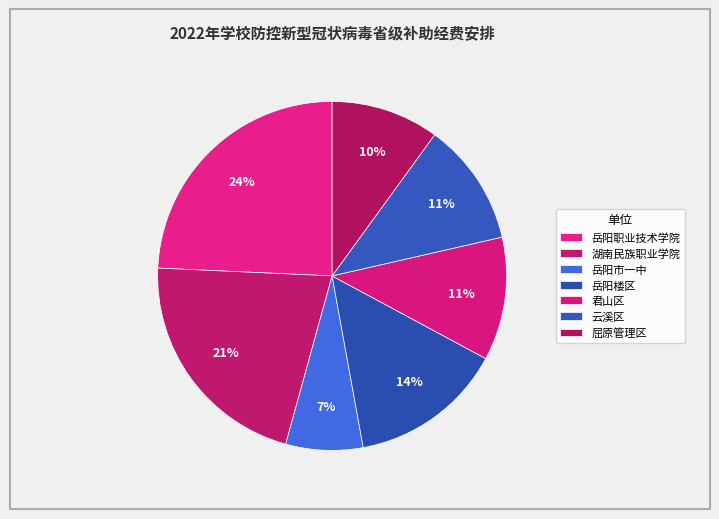

To the nearest percent, what is the average slice percentage?

14%